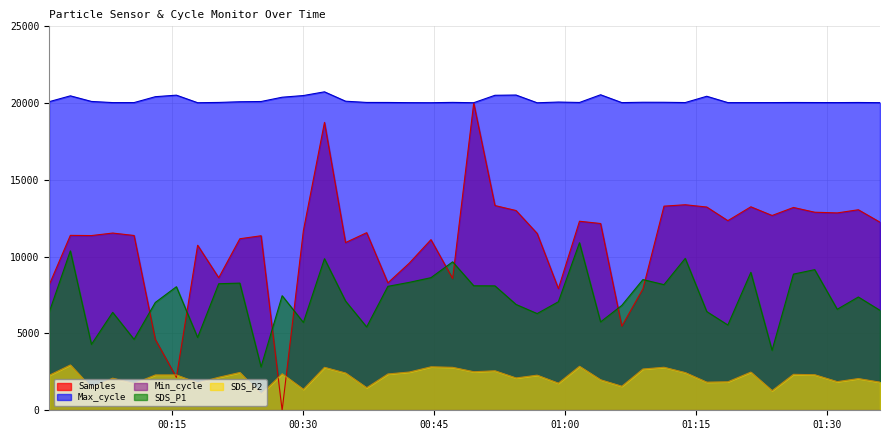

What is the total value across all series at 2023/01/26 01:06:29?

33900.6